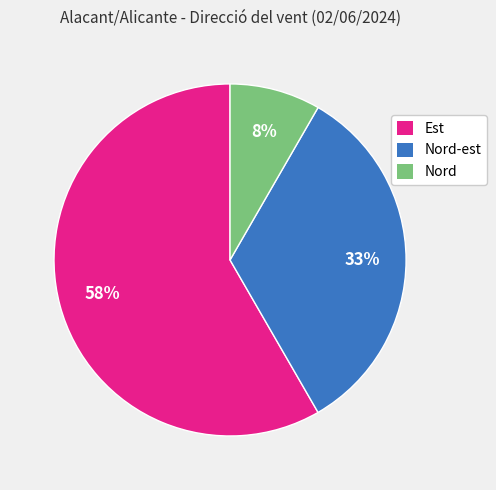

Which category has the biggest portion of the pie?

Est